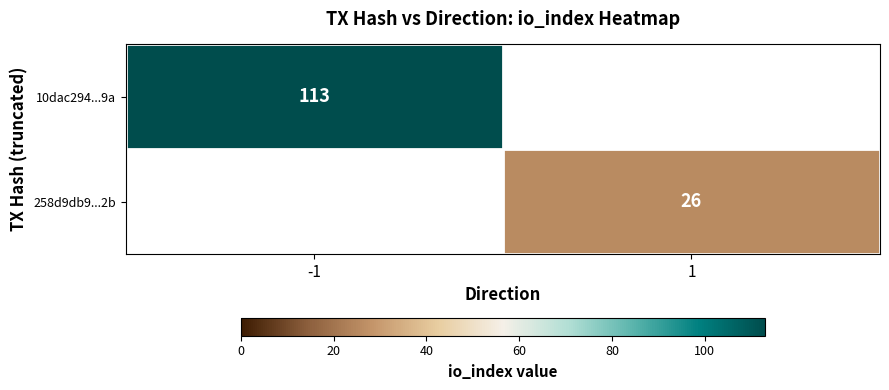

Is it true that 10dac294...9a equals 113 at -1?

True